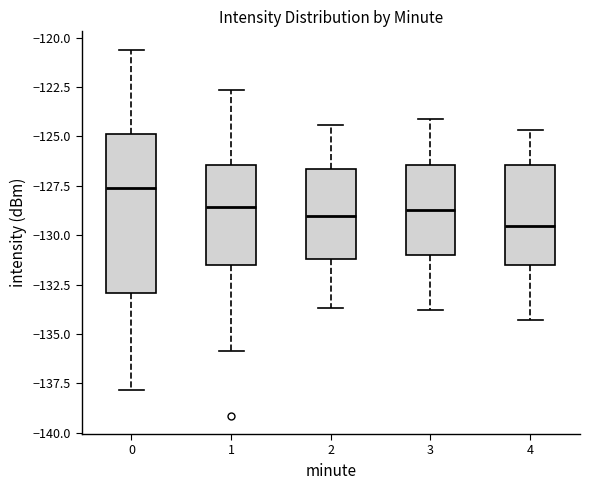

Where is the upper edge of the box at x = 2 on the y-axis? The values are not printed on the chart, so give them approximately, as read against the axis.

-126.5